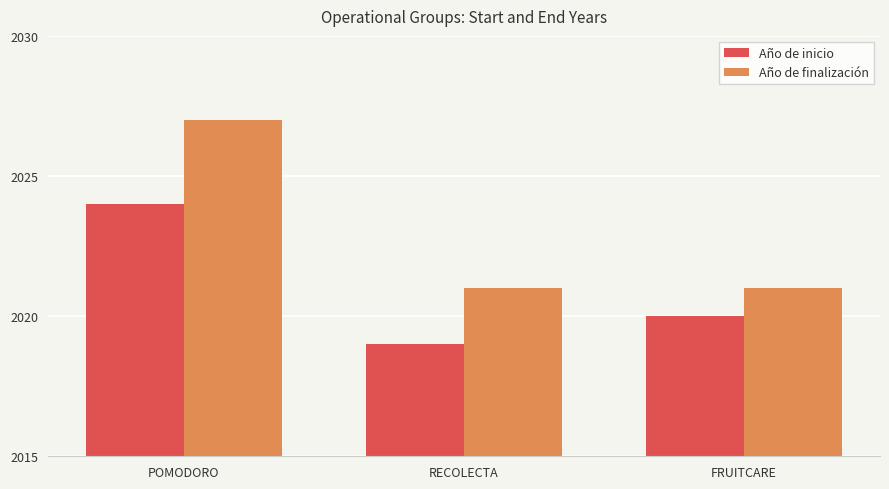

Is the value of Año de finalización at POMODORO greater than the value of Año de inicio at RECOLECTA?

Yes